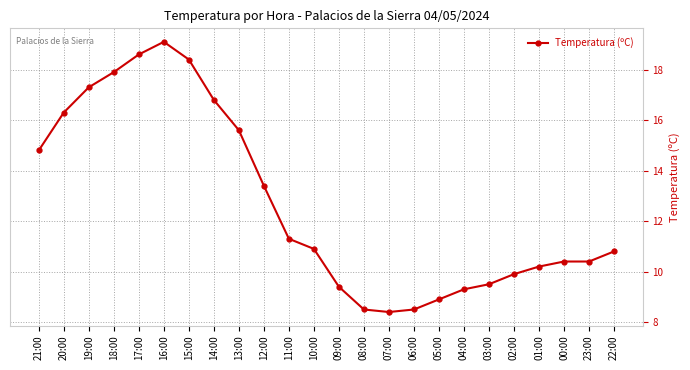

At which label is the value closest to 13?

12:00